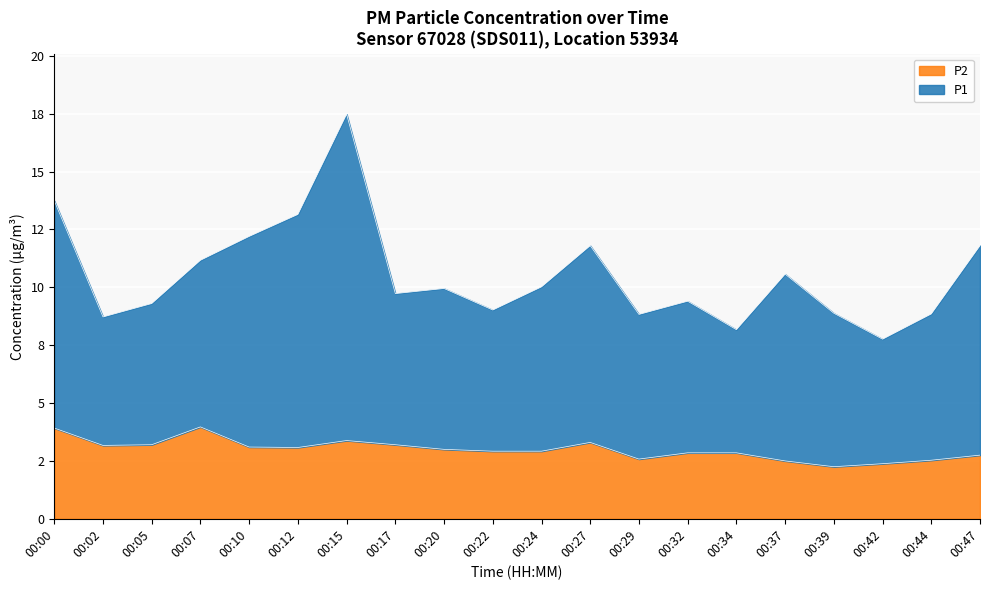

Does the chart display data point markers on the line(s)?

No